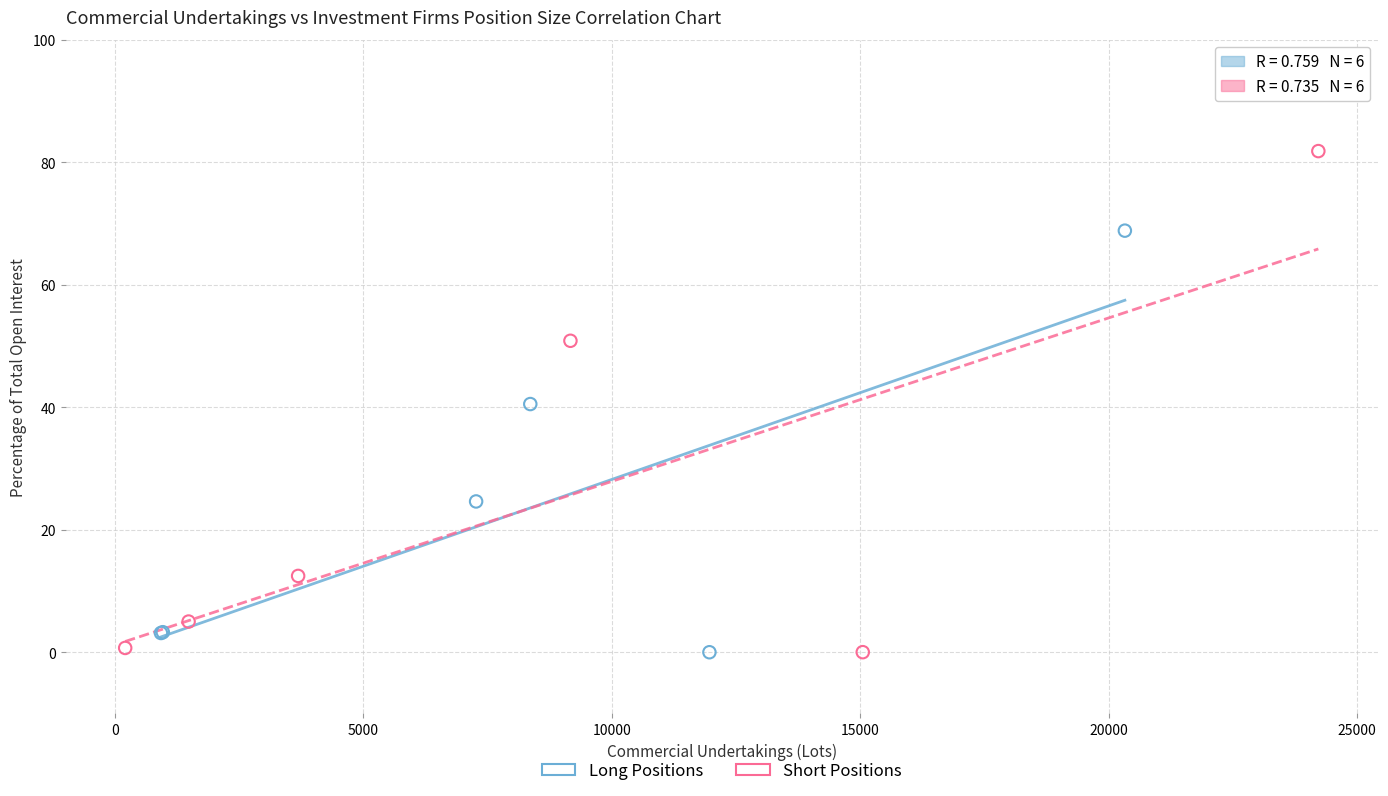

Which series has the widest spread of Y values?

Short Positions